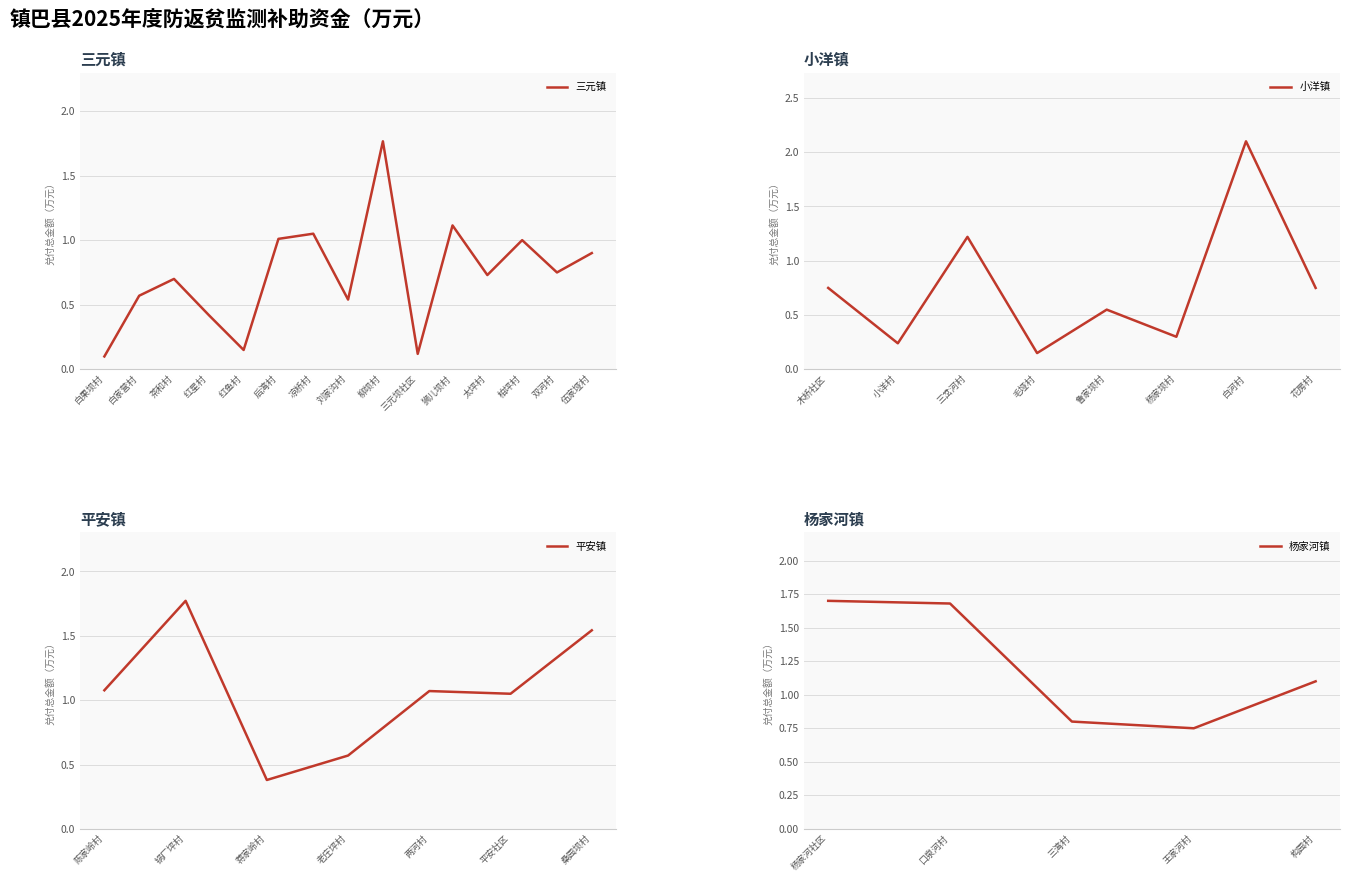

True or false: 三元镇 has a value of 0.9 at 伍家垭村.

True